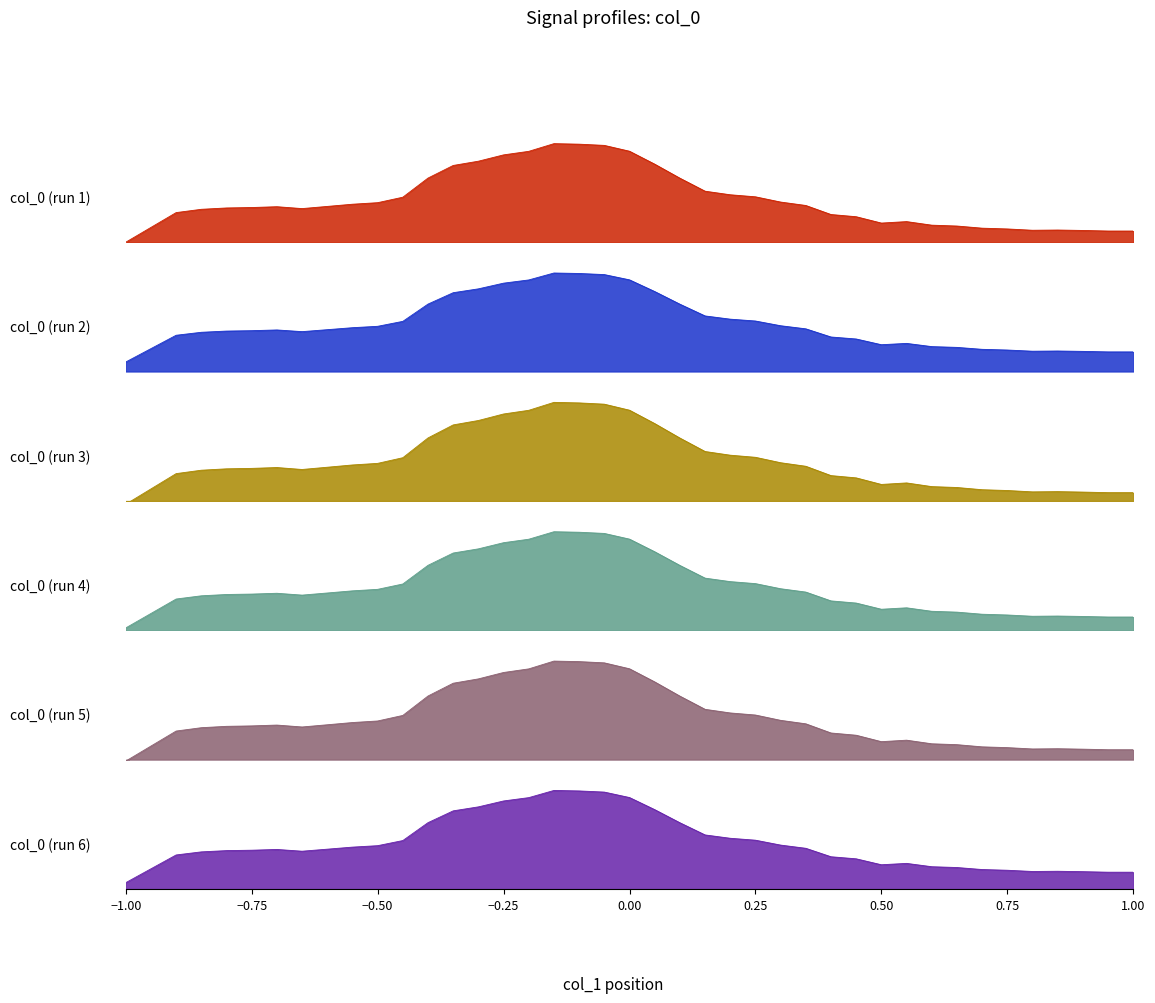

Where is the data nearest to the value 0?

-1.0